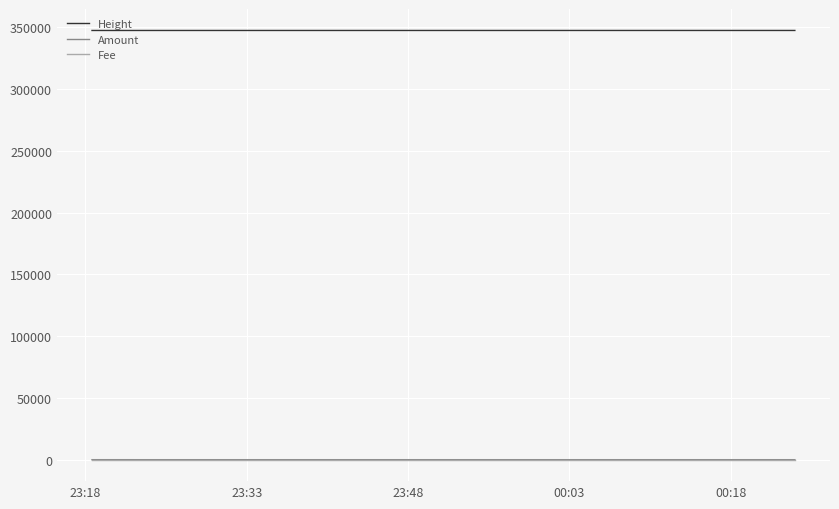

True or false: Height and Amount cross at least once.

False